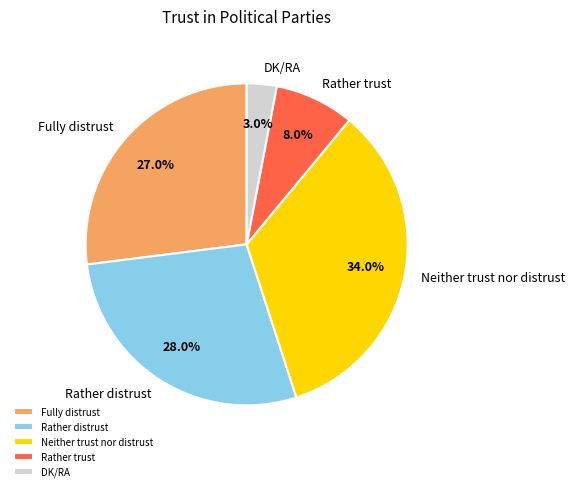

Which slice is the smallest?

DK/RA